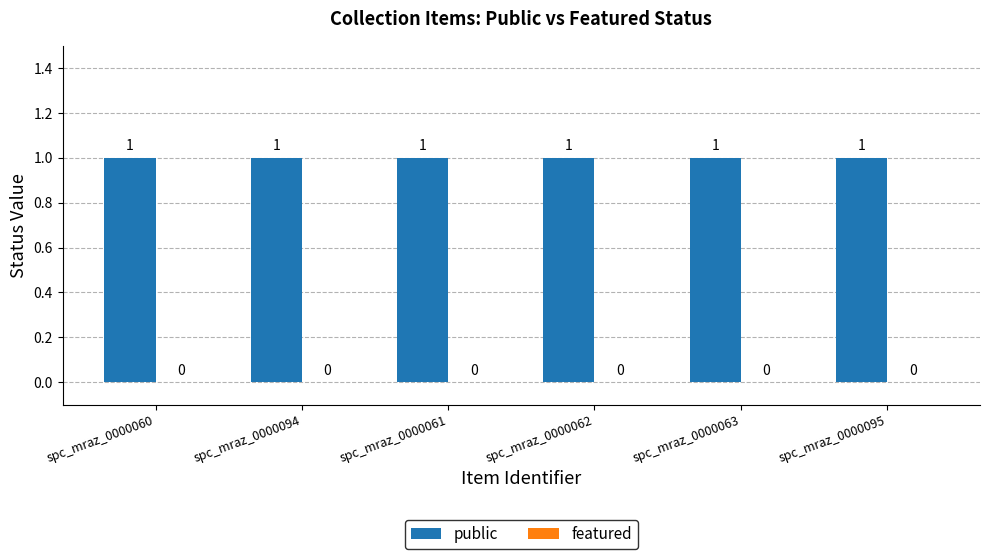

Which series has the largest total across all categories?

public